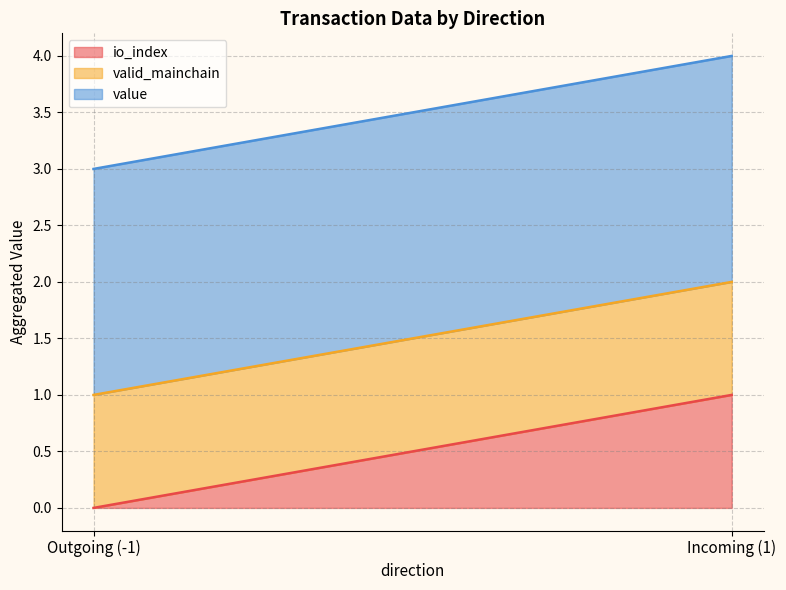

The io_index series shows 0.4 at Outgoing (-1). True or false?

False